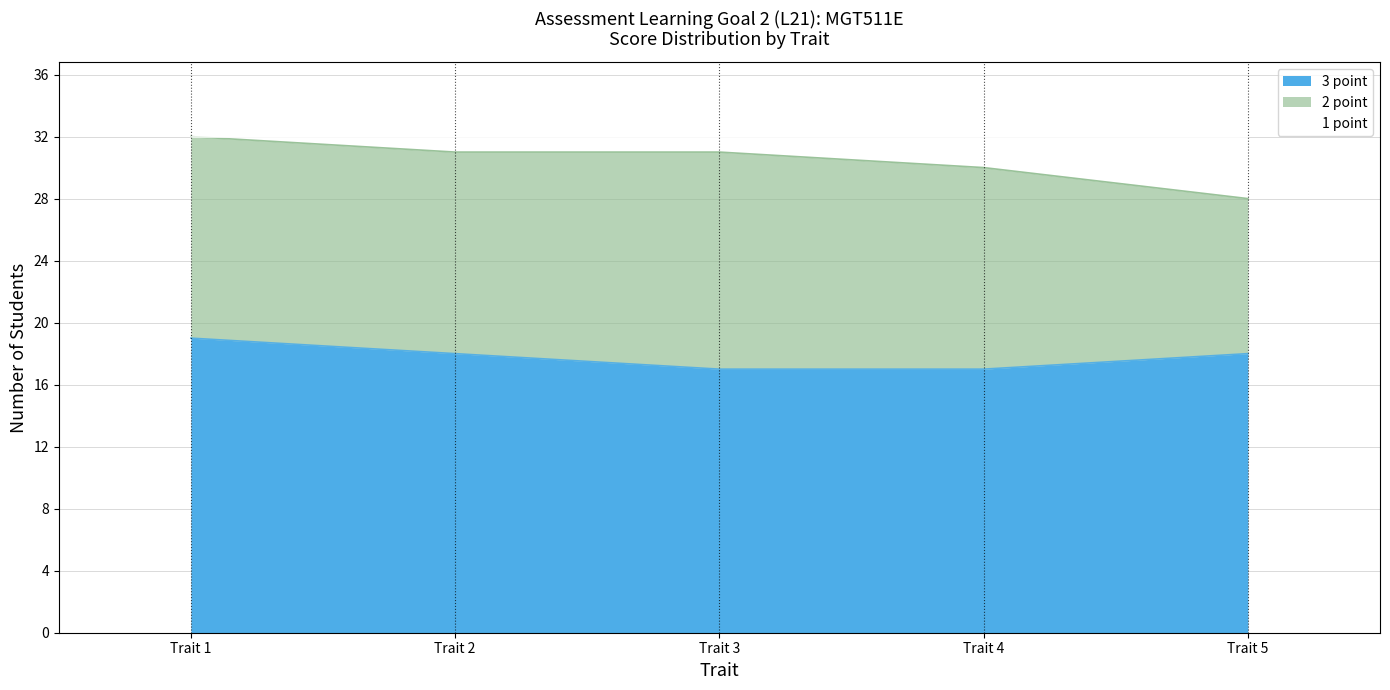

True or false: 1 point has a value of 32 at Trait 1.

True